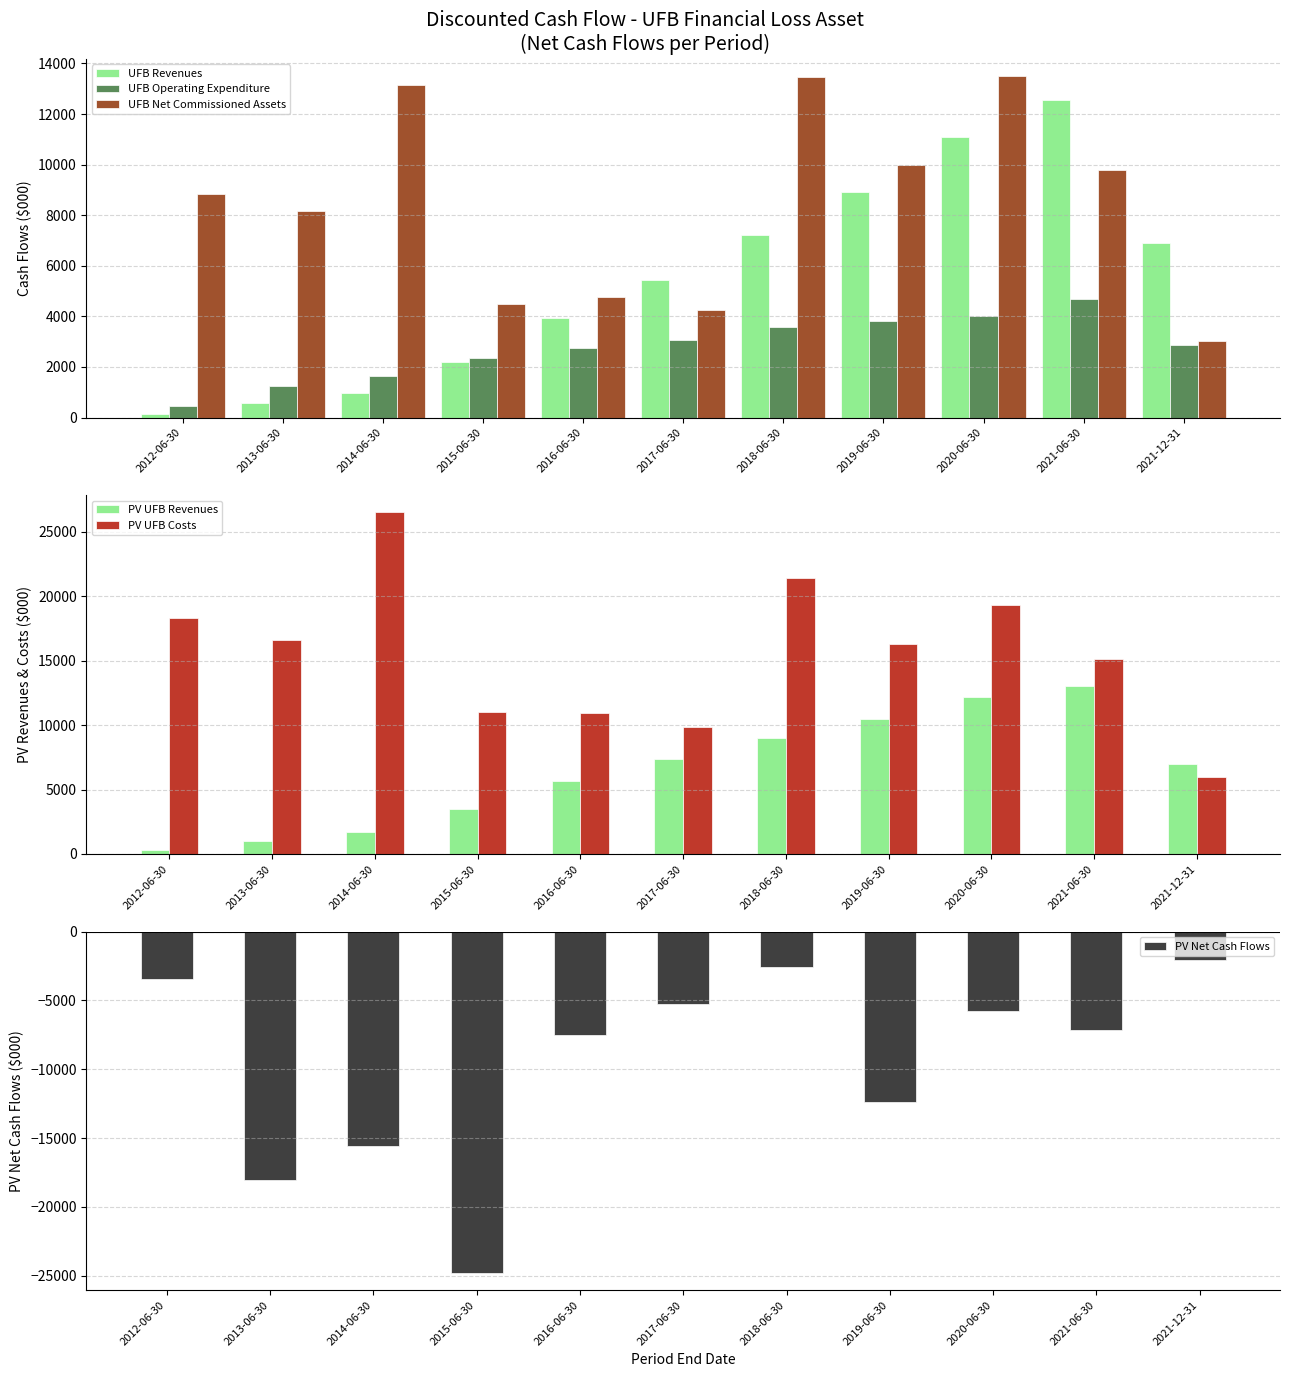

Where does the UFB Operating Expenditure series first go above 2884?

2017-06-30